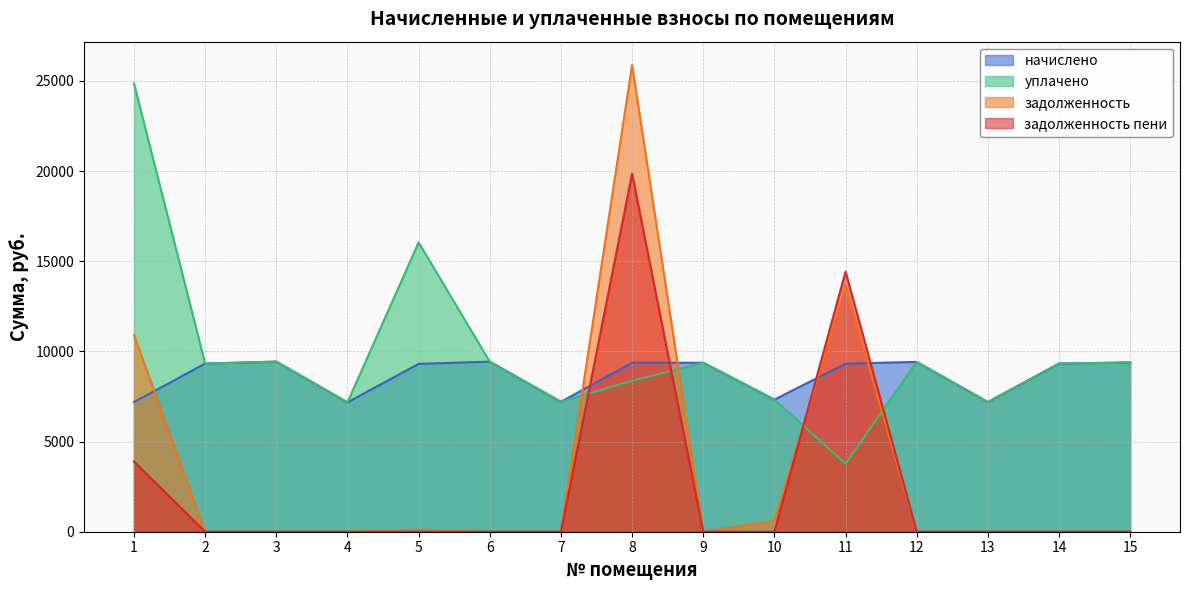

At which category does уплачено reach its first local valley?

2